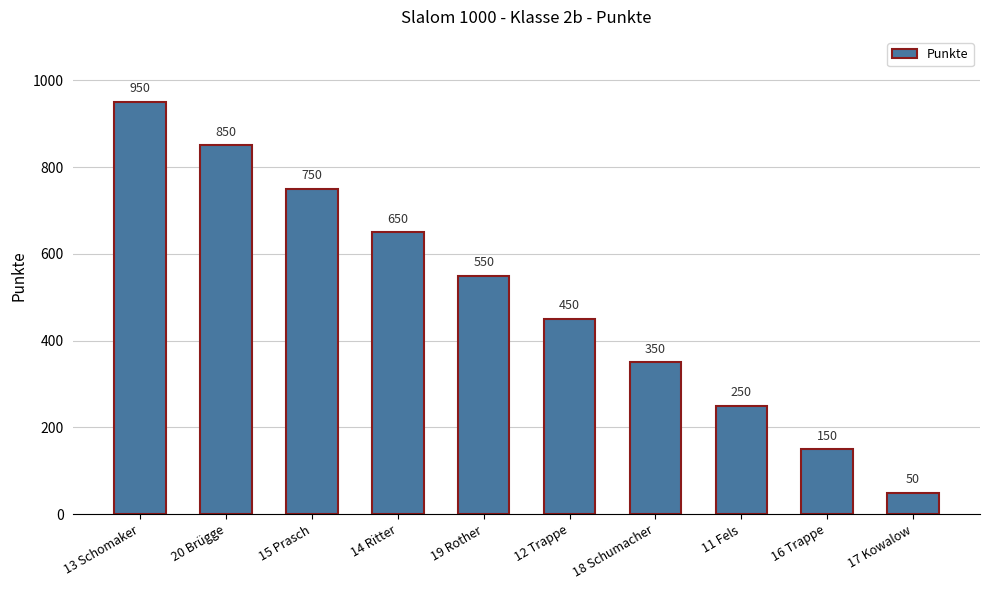

What is the sum of all values?

5000